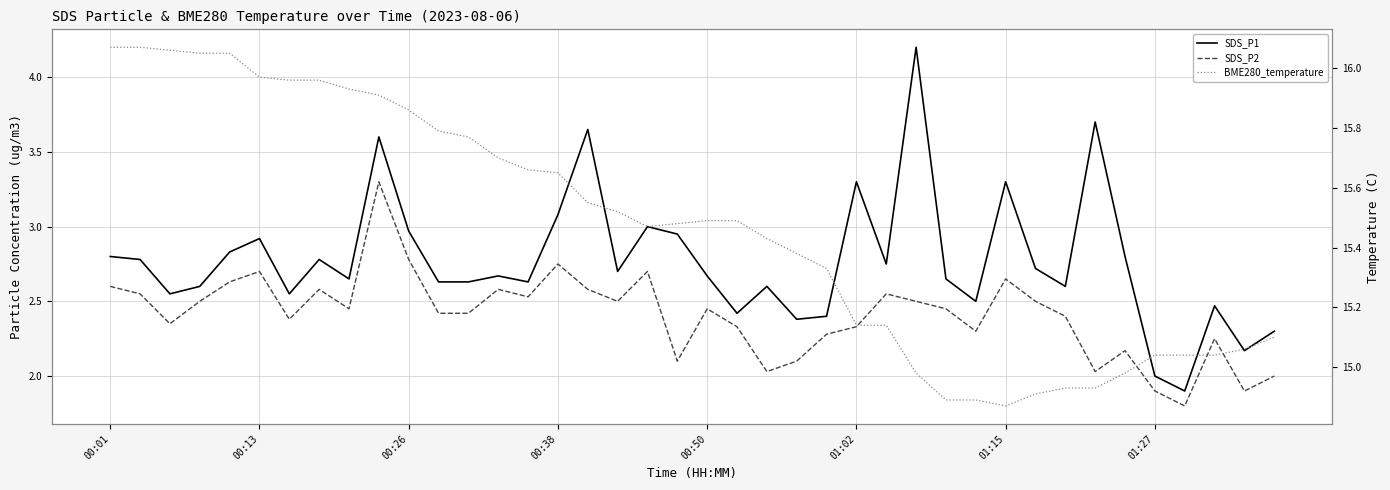

The SDS_P1 series shows 0.6 at 37. True or false?

False